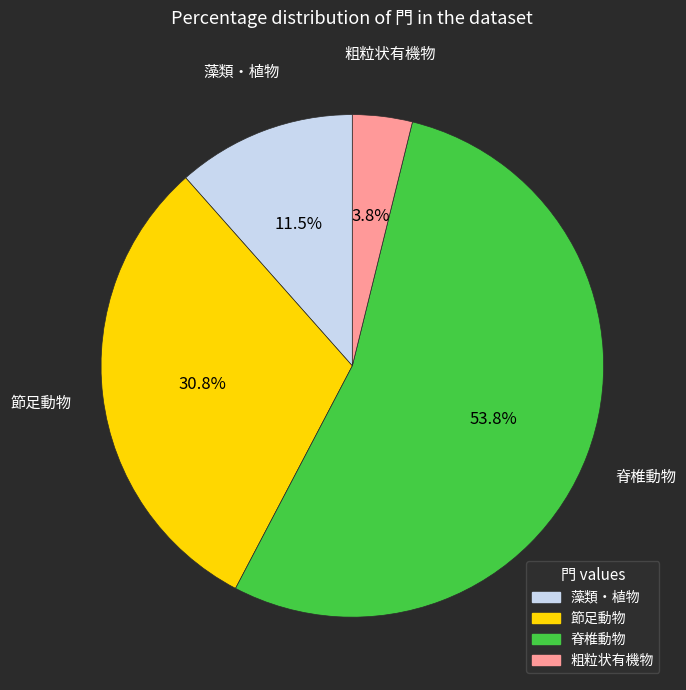

Rank the categories by value from highest to lowest.

脊椎動物, 節足動物, 藻類・植物, 粗粒状有機物